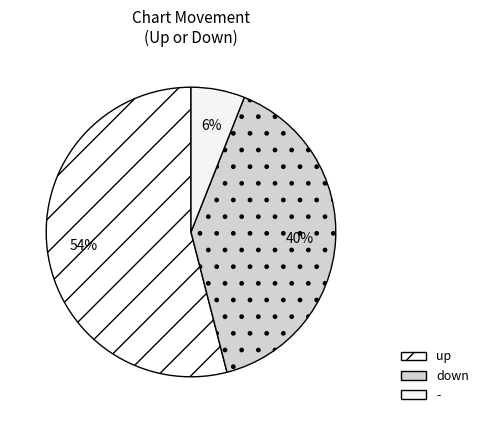

To the nearest percent, what is the difference between the down and - slice percentages?

34%